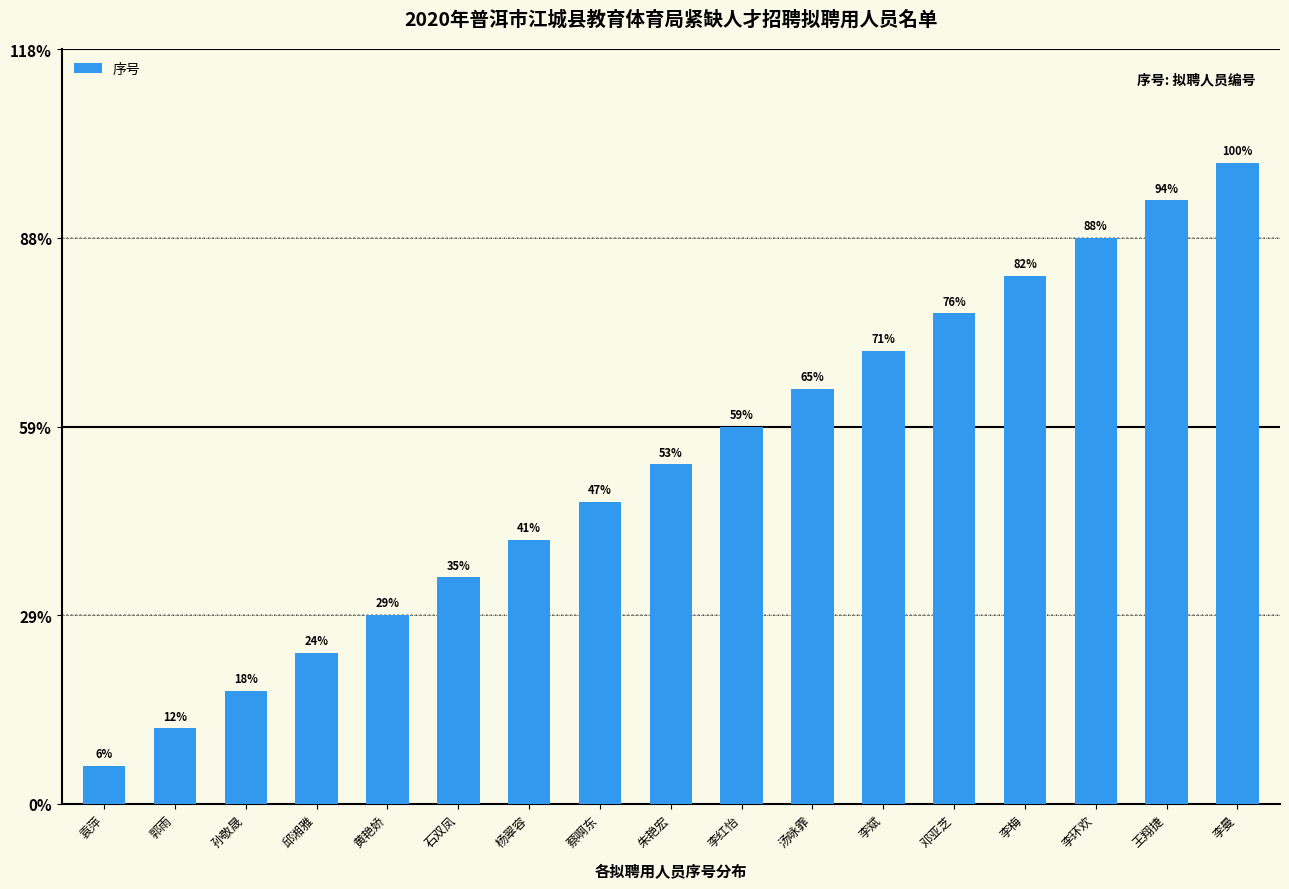

List the labels in order of value, largest first.

李曼, 王翔捷, 李环欢, 李梅, 邓亚芝, 李斌, 汤咏霏, 李红怡, 朱艳宏, 蔡啊东, 杨翠容, 石双凤, 黄艳娇, 邱湘雅, 孙敬晟, 郭雨, 袁萍